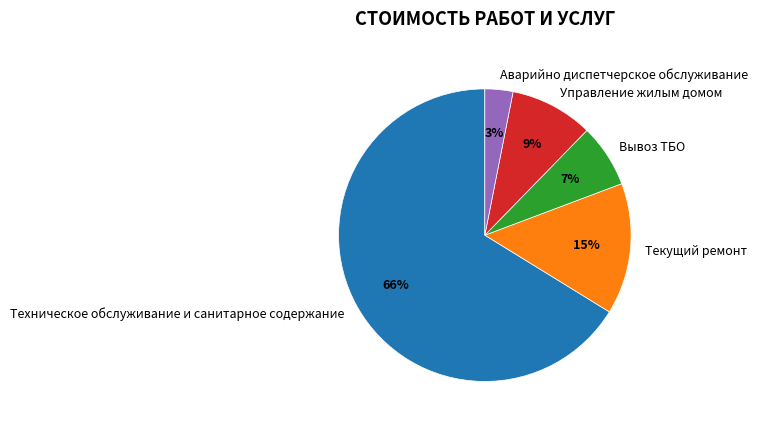

To the nearest percent, what is the difference between the largest and smallest slice percentages?

63%